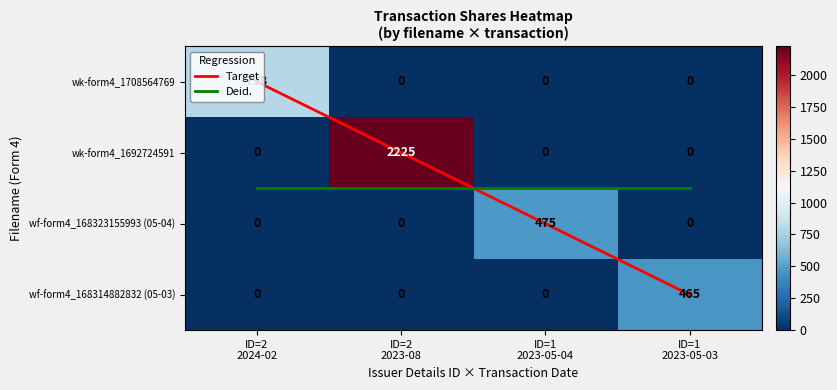

Between ID=2 2023-08 and ID=1 2023-05-04, which is larger?

ID=2 2023-08